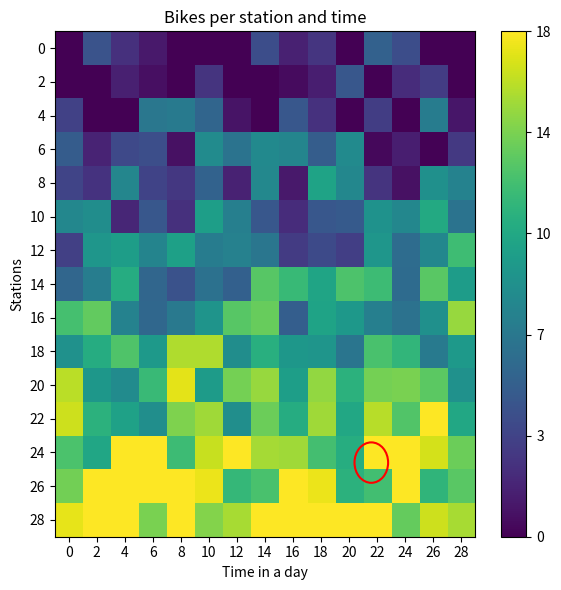

Reading left to right, what are all the values shown in this chart?

0: 0=23983.0	2=23987.6	4=23985.5	6=23984.2	8=23983.0	10=23983.0	12=23983.0	14=23987.2	16=23984.7	18=23985.8	20=23983.0	22=23988.6	24=23987.3	26=23983.0	28=23983.0
2: 0=23983.0	2=23983.0	4=23984.6	6=23983.8	8=23983.0	10=23985.7	12=23983.0	14=23983.0	16=23983.5	18=23984.5	20=23987.9	22=23983.0	24=23985.3	26=23986.2	28=23983.0
4: 0=23986.5	2=23983.0	4=23983.0	6=23990.1	8=23990.4	10=23988.9	12=23983.9	14=23983.0	16=23987.9	18=23985.5	20=23983.0	22=23986.2	24=23983.0	26=23990.5	28=23984.1
6: 0=23988.2	2=23984.8	4=23987.0	6=23987.3	8=23983.8	10=23991.7	12=23989.8	14=23991.6	16=23991.2	18=23988.3	20=23991.6	22=23983.4	24=23984.5	26=23983.1	28=23986.0
8: 0=23986.7	2=23985.6	4=23991.3	6=23986.6	8=23986.0	10=23988.7	12=23984.7	14=23991.4	16=23984.2	18=23993.4	20=23991.3	22=23985.7	24=23983.8	26=23992.0	28=23991.0
10: 0=23991.3	2=23991.8	4=23984.9	6=23987.9	8=23985.5	10=23993.1	12=23990.7	14=23987.9	16=23985.3	18=23987.9	20=23988.1	22=23992.2	24=23991.4	26=23993.9	28=23989.9
12: 0=23986.4	2=23992.4	4=23993.0	6=23991.1	8=23993.3	10=23990.6	12=23990.9	14=23990.1	16=23986.1	18=23987.0	20=23986.4	22=23992.5	24=23989.3	26=23991.4	28=23995.4
14: 0=23988.9	2=23990.6	4=23994.2	6=23989.0	8=23987.5	10=23989.7	12=23988.5	14=23996.3	16=23995.2	18=23993.5	20=23996.0	22=23995.4	24=23989.3	26=23996.4	28=23993.0
16: 0=23995.7	2=23996.7	4=23991.0	6=23989.0	8=23990.2	10=23992.3	12=23996.3	14=23996.8	16=23988.4	18=23993.5	20=23992.6	22=23990.7	24=23989.8	26=23992.1	28=23998.2
18: 0=23992.1	2=23994.1	4=23996.0	6=23992.7	8=23998.9	10=23998.9	12=23991.8	14=23994.4	16=23992.5	18=23992.4	20=23990.0	22=23995.8	24=23994.8	26=23990.4	28=23992.8
20: 0=23999.1	2=23992.5	4=23991.7	6=23995.2	8=24000.2	10=23992.9	12=23997.3	14=23998.2	16=23993.1	18=23998.1	20=23994.5	22=23997.3	24=23997.4	26=23996.5	28=23992.1
22: 0=23999.6	2=23994.5	4=23993.3	6=23991.9	8=23997.5	10=23998.4	12=23991.9	14=23996.9	16=23994.2	18=23998.4	20=23993.8	22=23999.1	24=23996.1	26=24001.0	28=23993.8
24: 0=23995.9	2=23993.7	4=24001.0	6=24001.0	8=23995.4	10=23999.5	12=24001.0	14=23998.6	16=23998.4	18=23995.6	20=23994.2	22=24001.0	24=24001.0	26=23999.8	28=23997.0
26: 0=23997.2	2=24001.0	4=24001.0	6=24001.0	8=24001.0	10=24000.5	12=23995.0	14=23995.8	16=24001.0	18=24000.5	20=23994.6	22=23995.6	24=24001.0	26=23994.8	28=23996.4
28: 0=24000.4	2=24001.0	4=24001.0	6=23997.4	8=24001.0	10=23997.6	12=23998.6	14=24001.0	16=24001.0	18=24001.0	20=24001.0	22=24001.0	24=23996.8	26=23999.6	28=23998.7